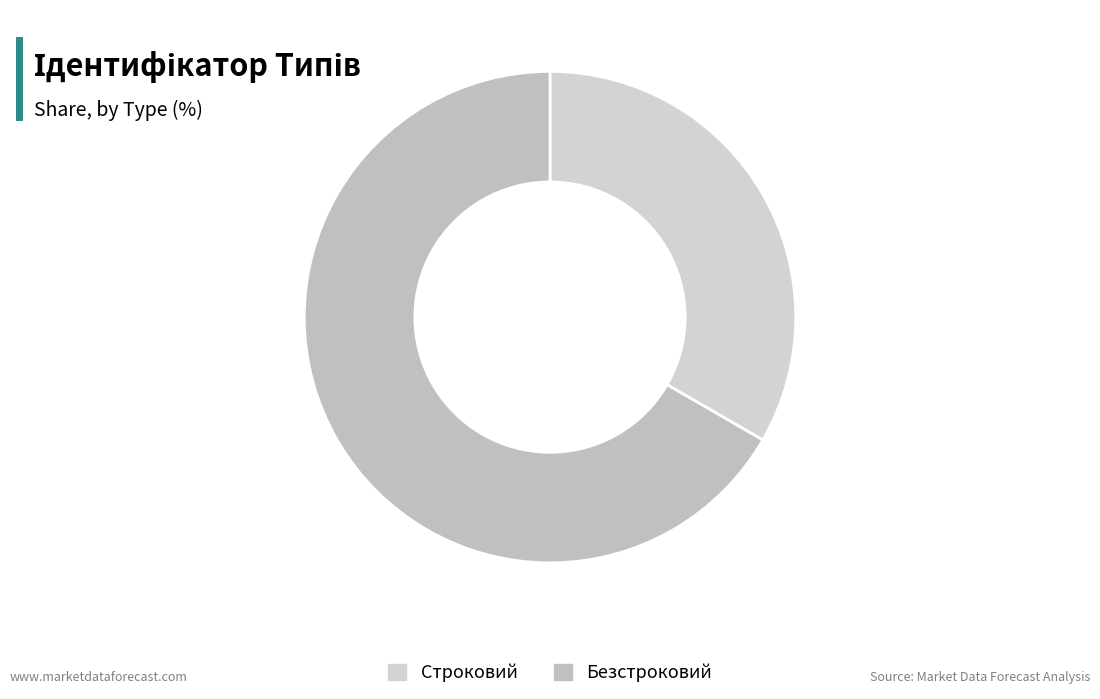

What is the largest slice in the pie chart?

Безстроковий